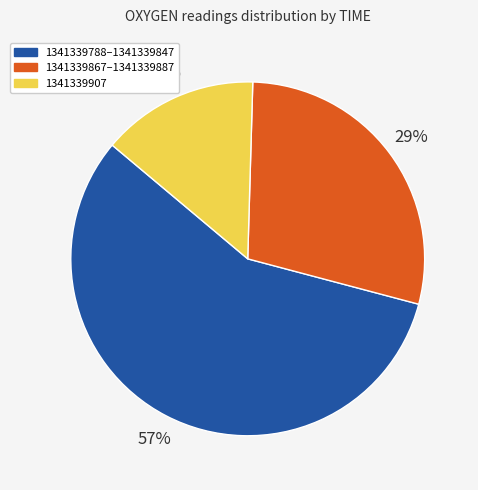

True or false: 1341339788–1341339847 accounts for 48% of the total.

False